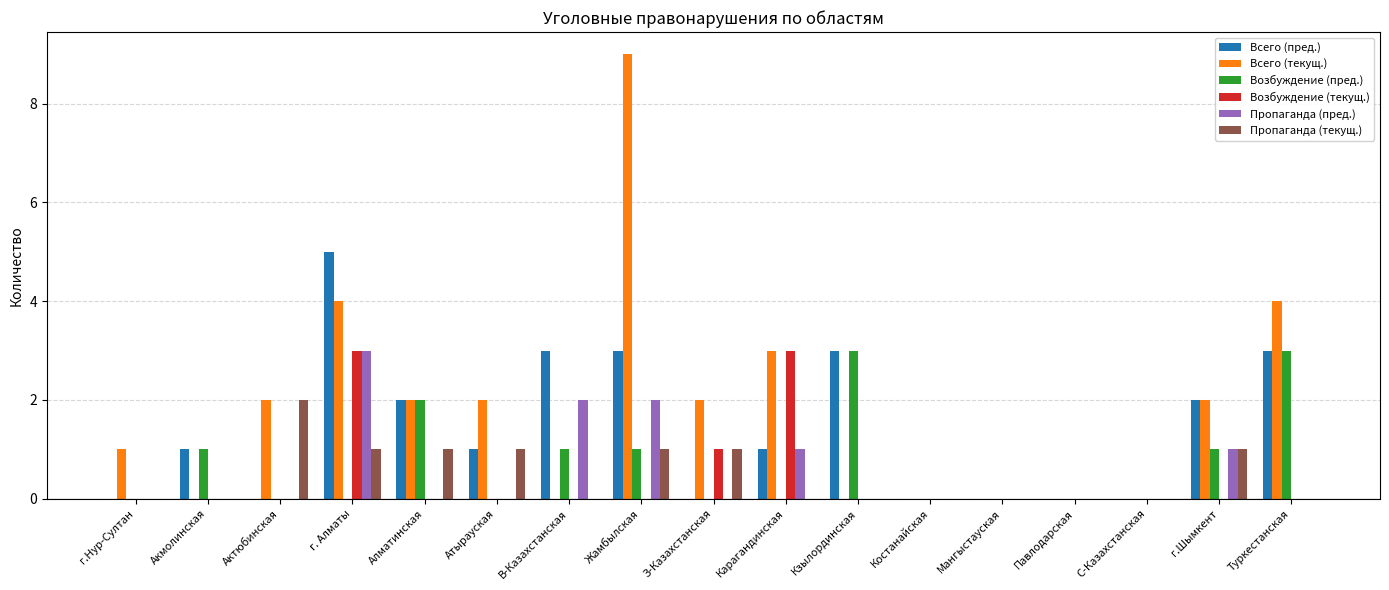

Count the number of data series in this chart.

6